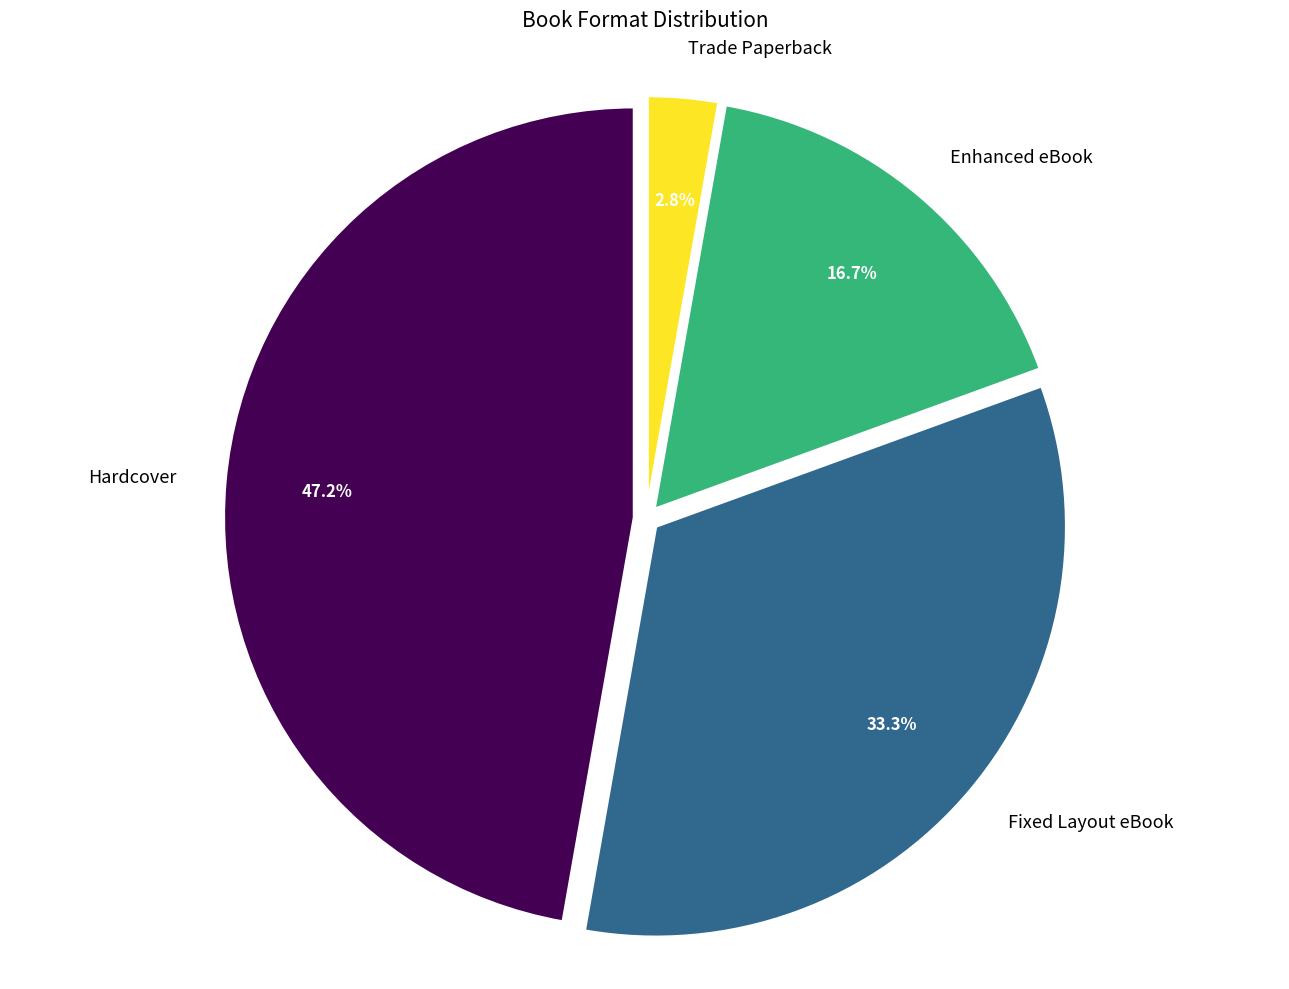

True or false: Hardcover accounts for 47% of the total.

True